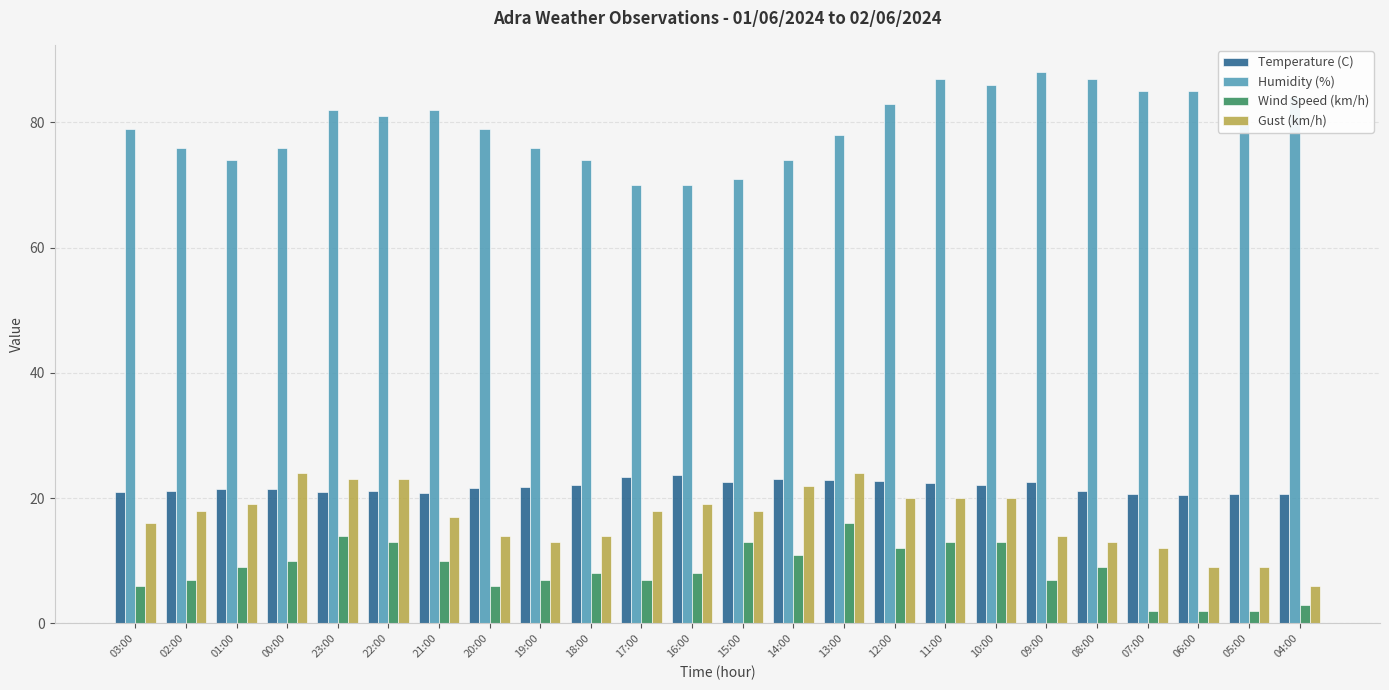

What is the highest value of the Humidity (%) series?

88.0